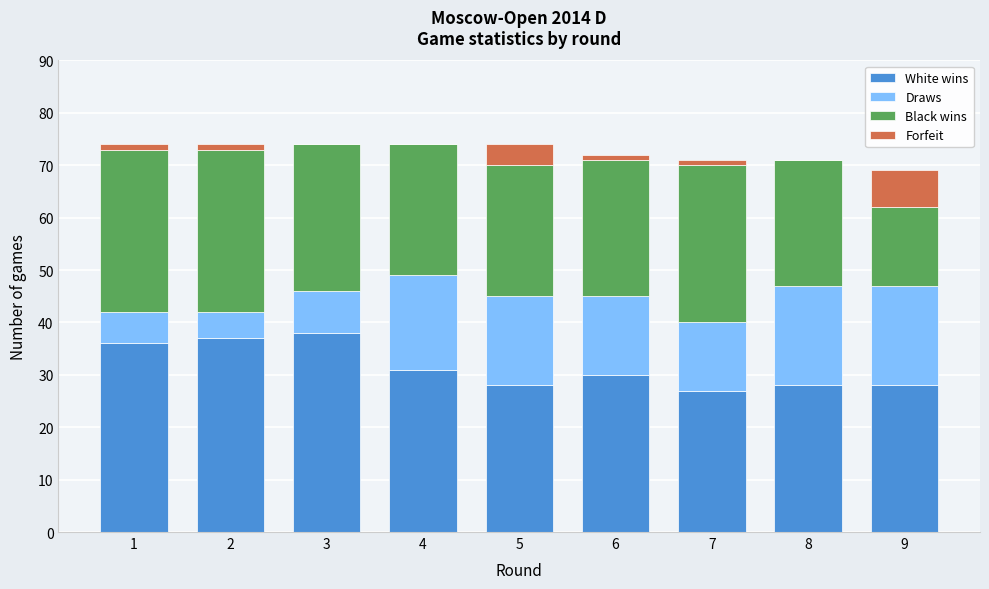

Is it true that White wins equals 28 at 9?

True